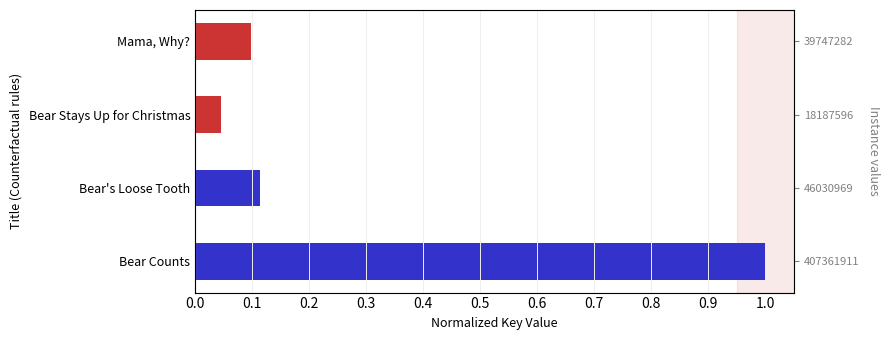

What is the sum of the values at Mama, Why? and Bear Counts?

1.1